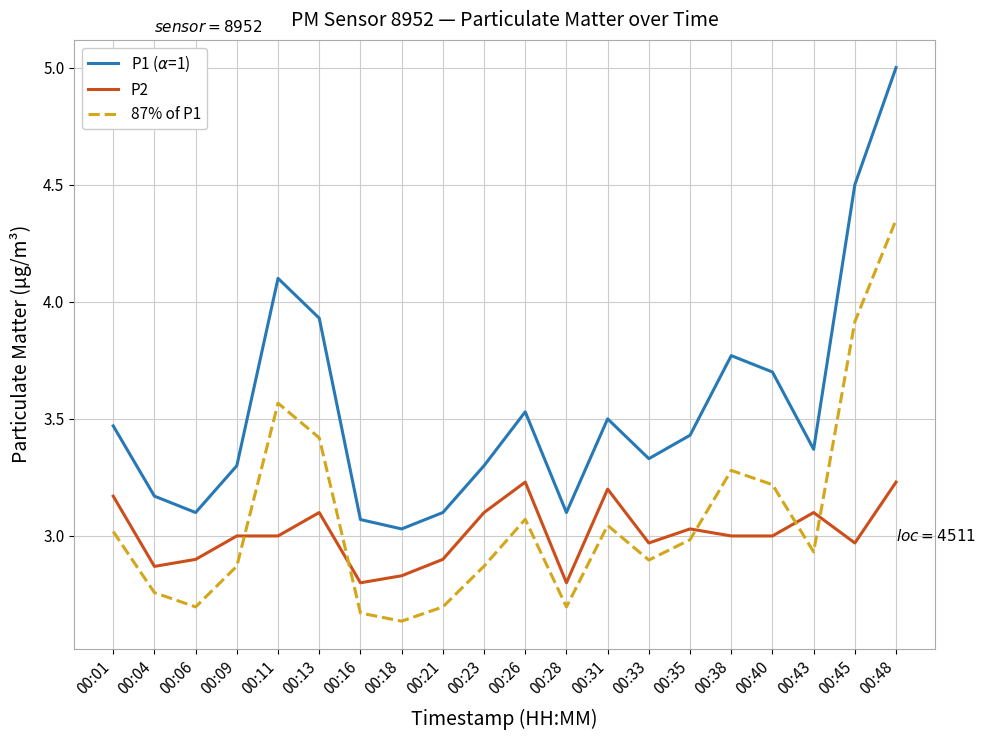

What is the difference between the P2 values at 00:45 and 00:21?

0.1